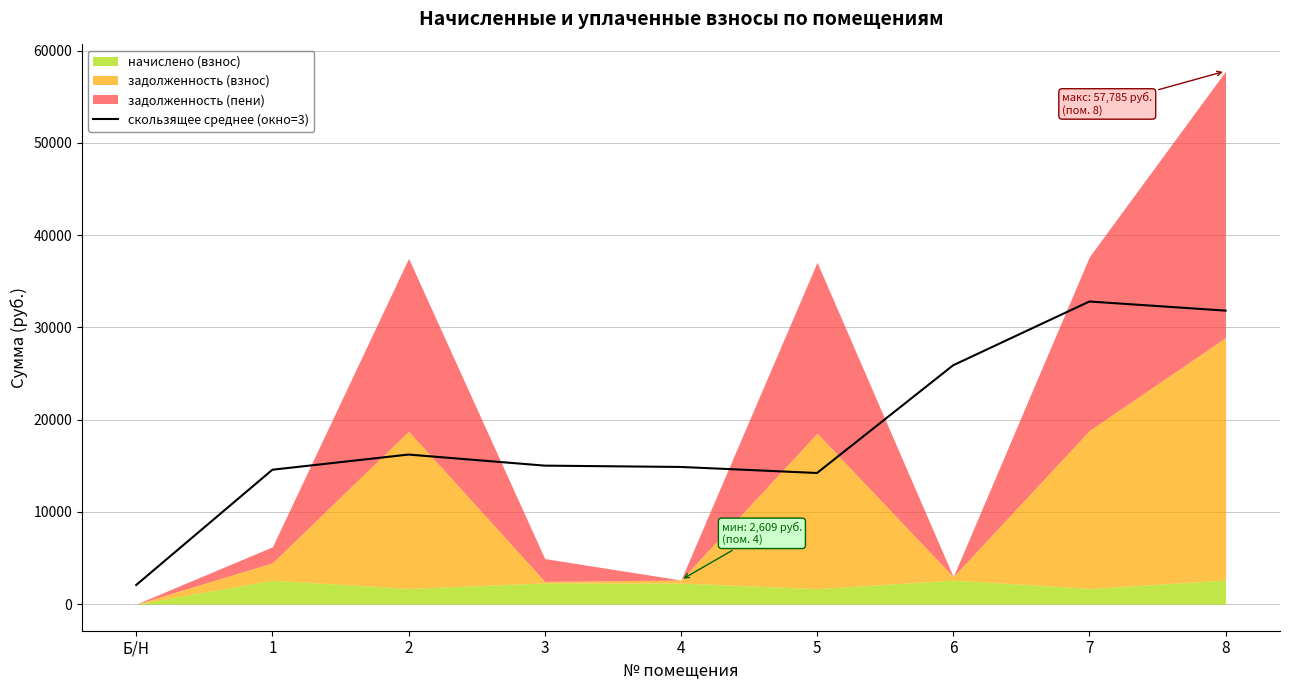

At which label does the data first exceed 15009?

2